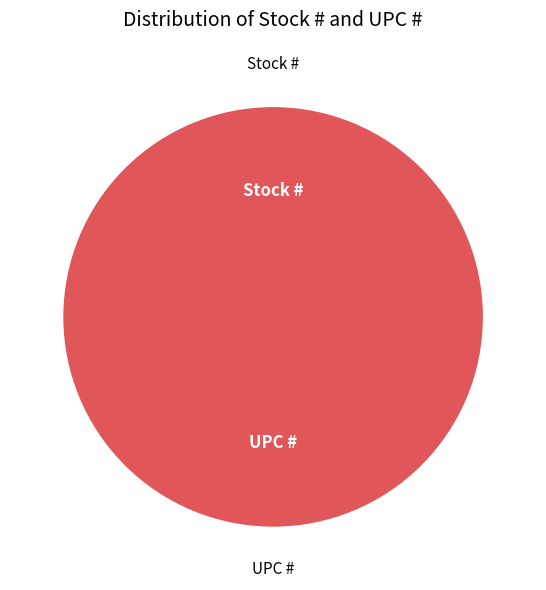

How many slices are in this pie chart?

2